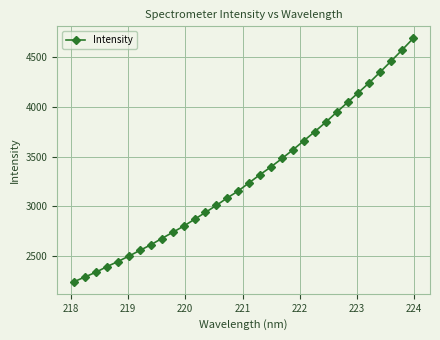

What is the maximum value shown in the chart?

4688.7